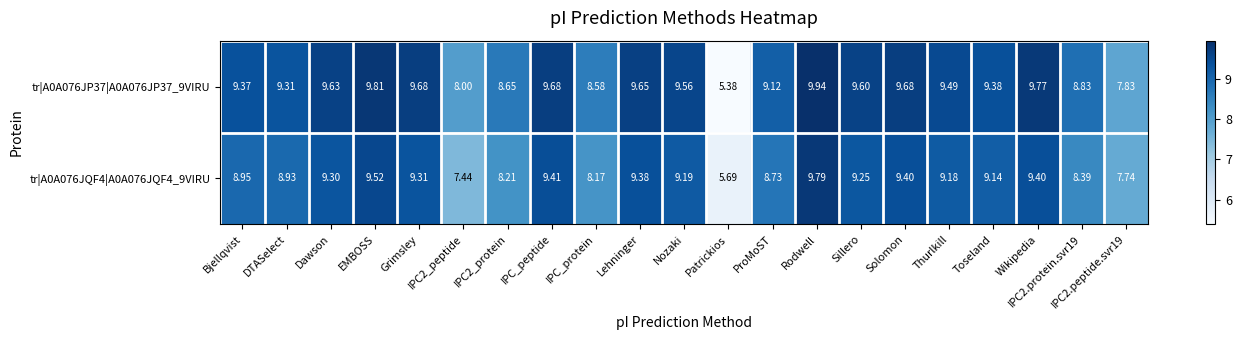

Is the value of tr|A0A076JP37|A0A076JP37_9VIRU at IPC2_protein greater than the value of tr|A0A076JQF4|A0A076JQF4_9VIRU at Bjellqvist?

No